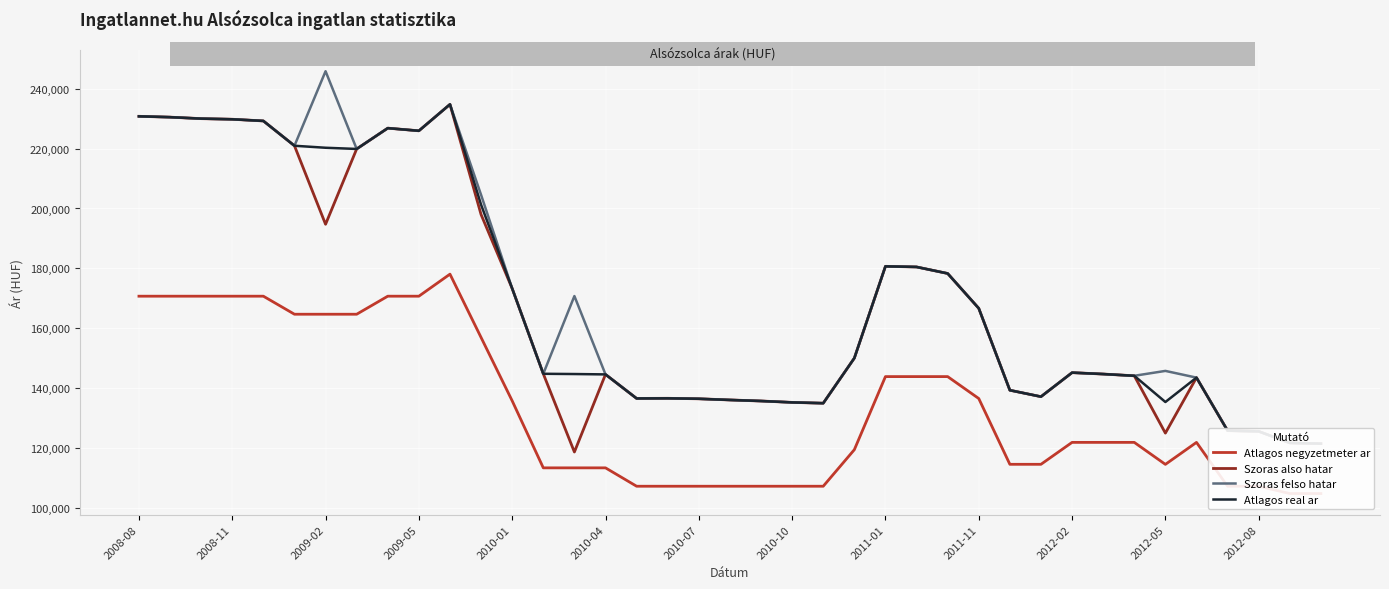

Is it true that Szoras felso hatar equals 180694 at 2011-01?

True